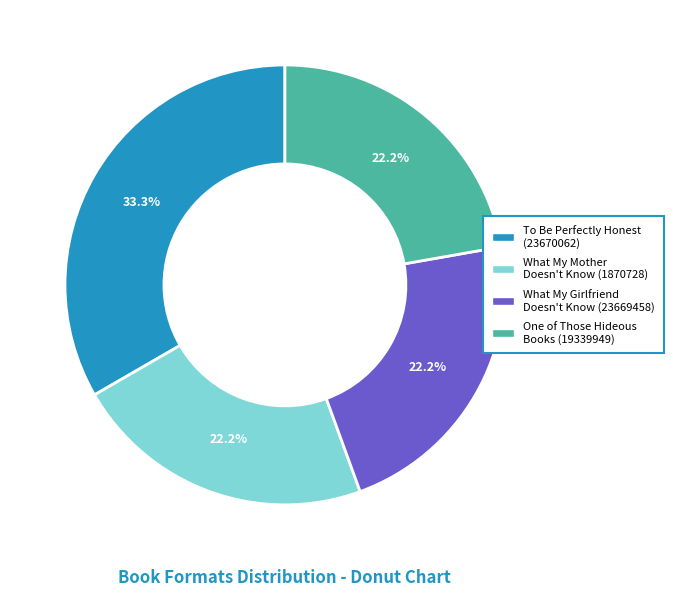

What is the ratio of the value at One of Those Hideous Books (19339949) to the value at To Be Perfectly Honest (23670062)?

0.7